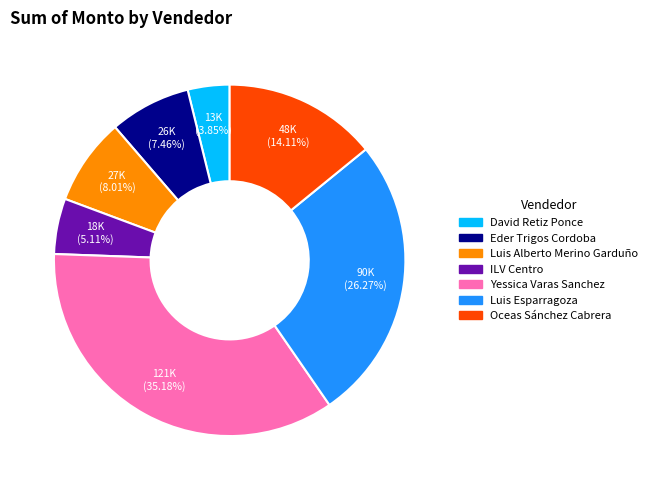

To the nearest percent, what is the average slice percentage?

14%